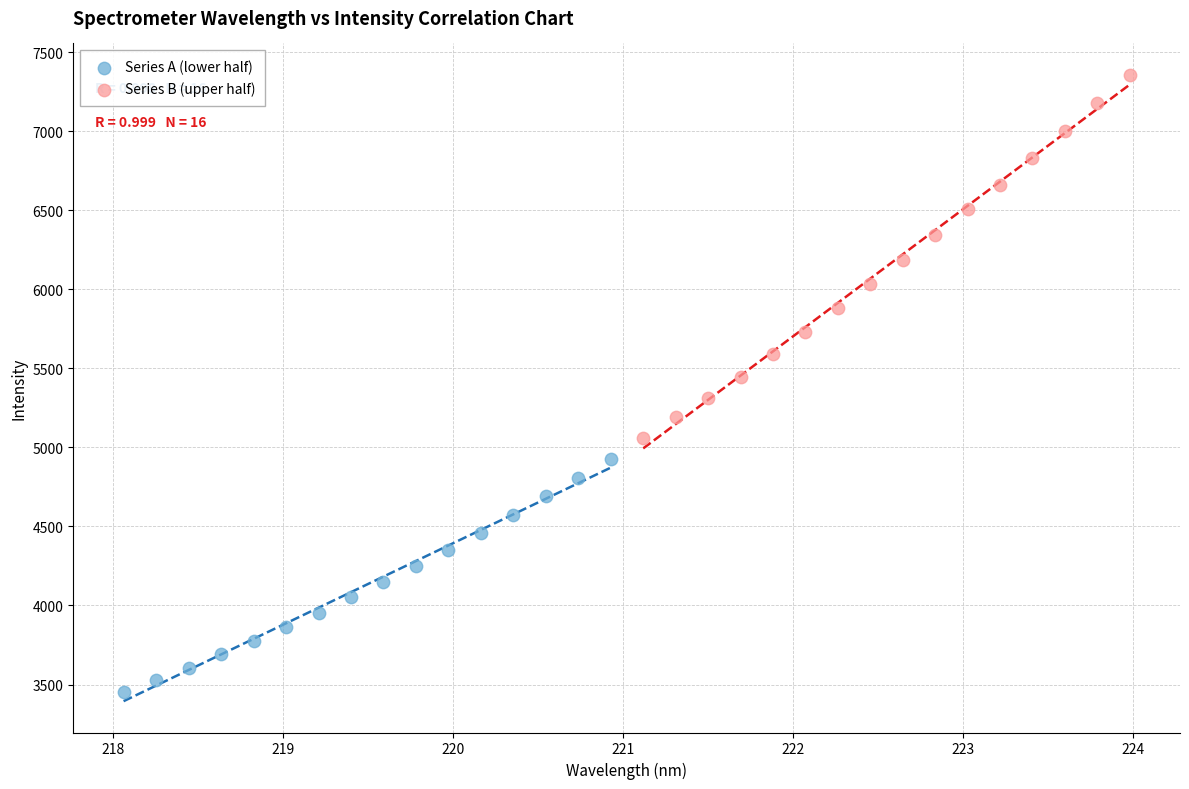

Which series has the largest Y range (max minus min)?

Series B (upper half)